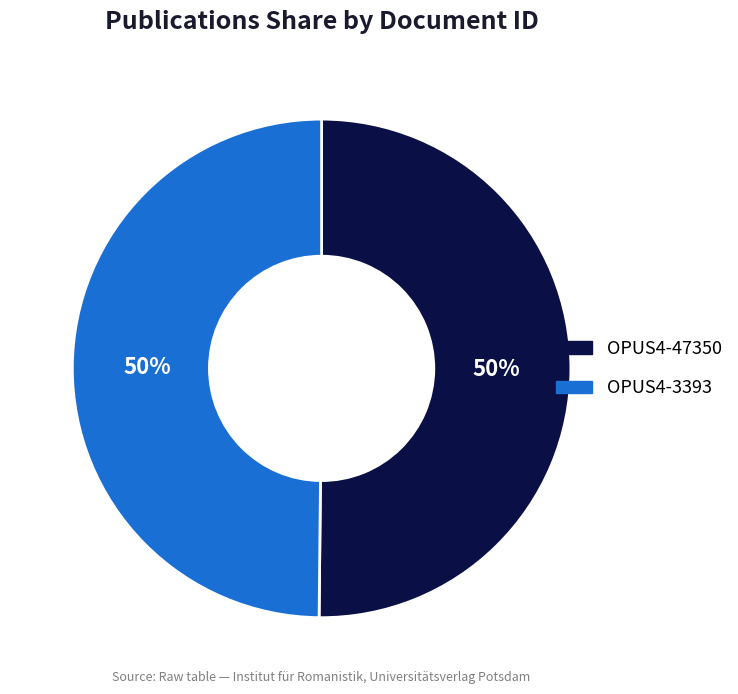

Is the sum of OPUS4-47350 and OPUS4-3393 greater than half?

Yes